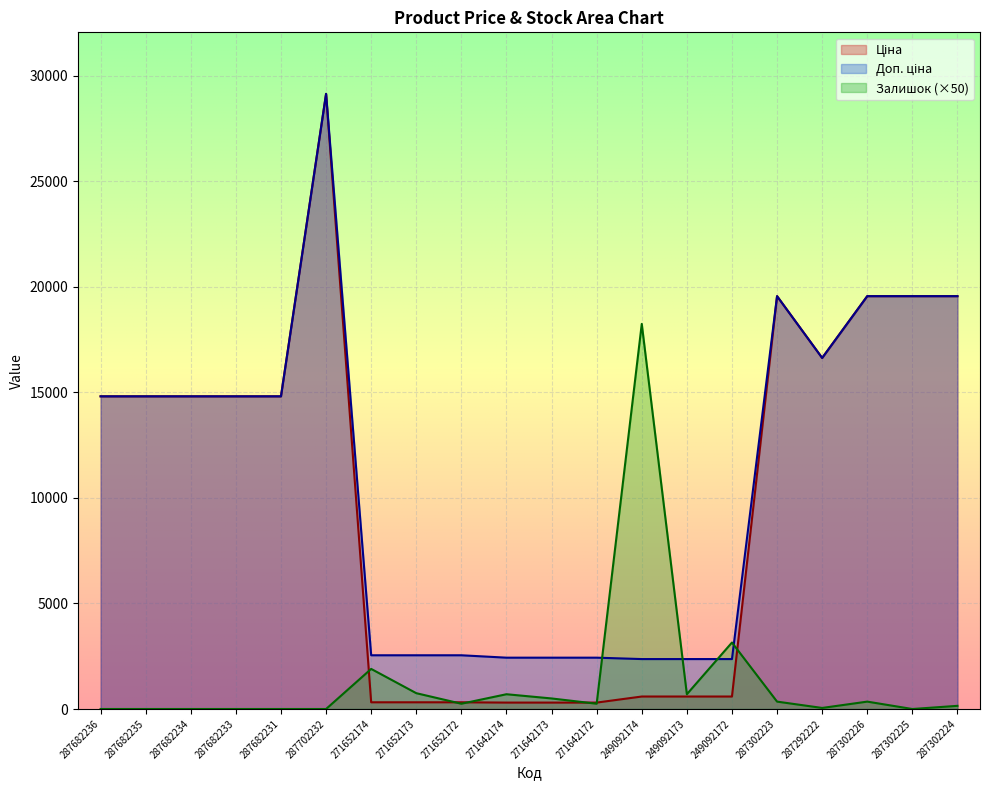

What is the label of the 14th point from the left?

249092173